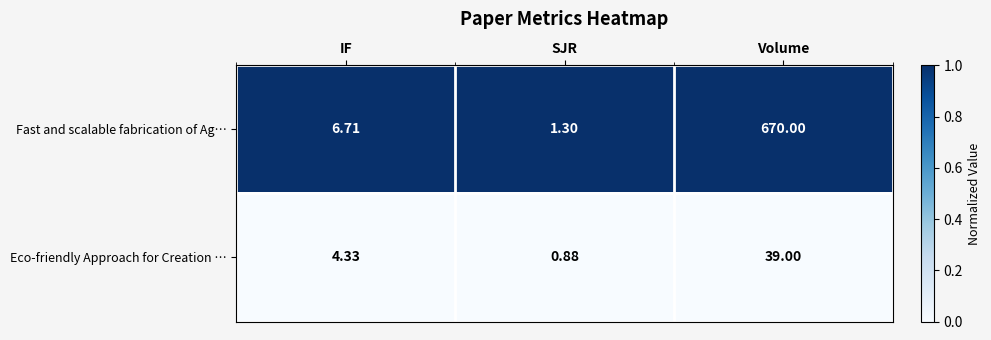

List the series in order of their peak value, lowest first.

Eco-friendly Approach for Creation …, Fast and scalable fabrication of Ag…